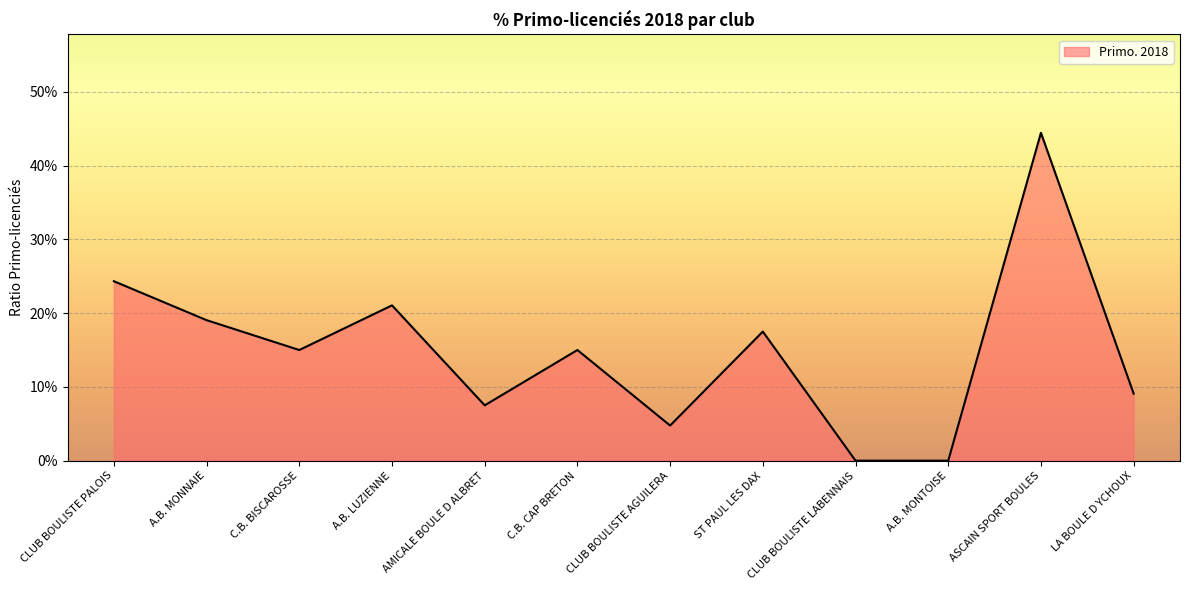

Where is the first local maximum?

A.B. LUZIENNE